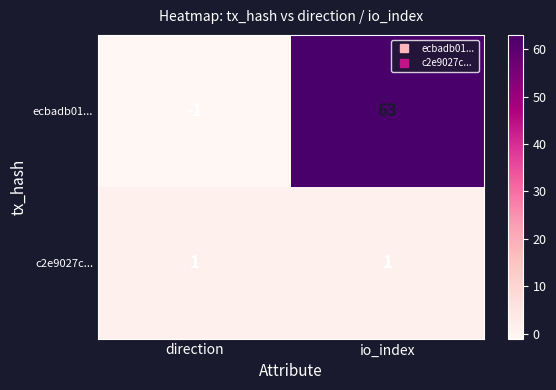

Rank the series by their maximum value, from lowest to highest.

c2e9027c..., ecbadb01...